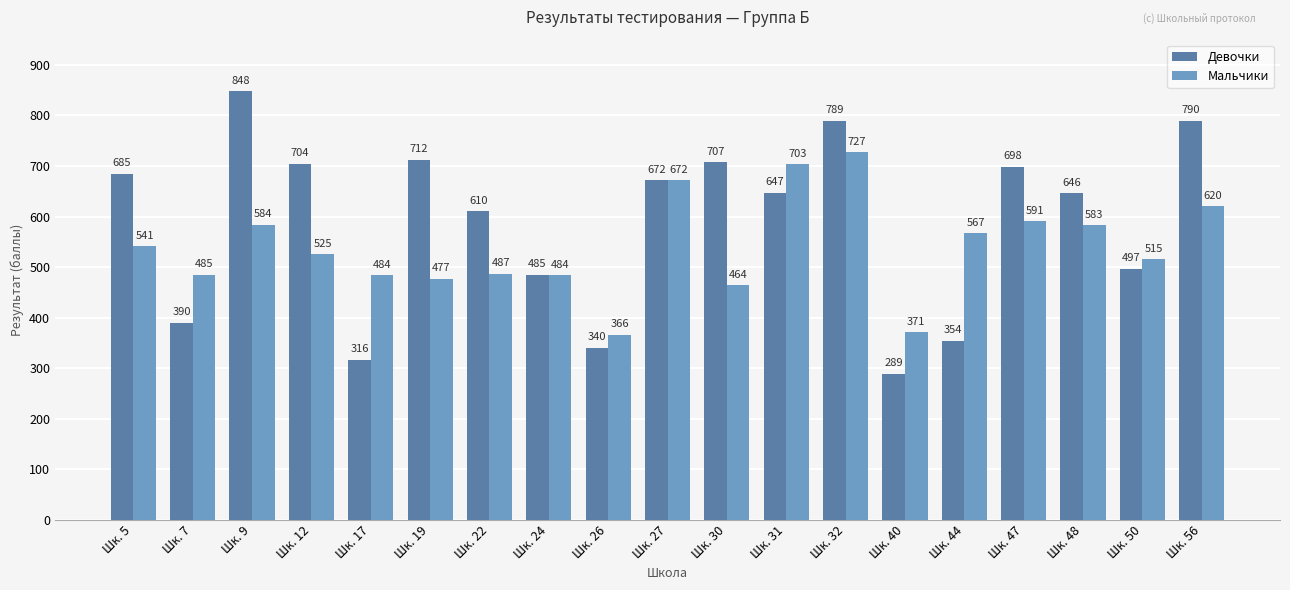

Which category has the highest value across all series?

Шк. 9